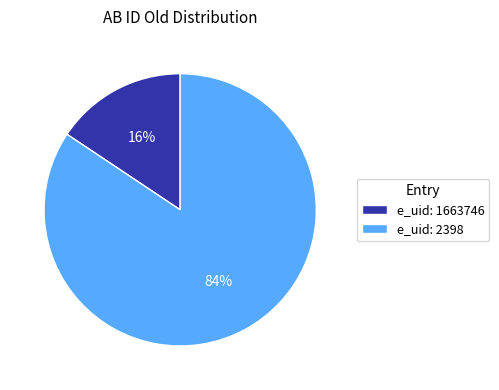

Is it true that e_uid: 2398 is 78% of the pie?

False